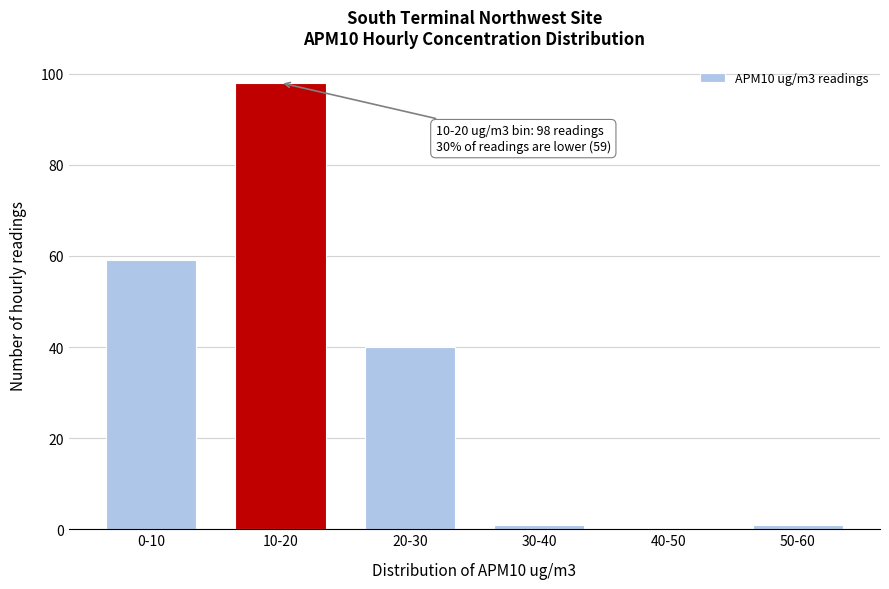

Reading left to right, extract all data points from this chart.

0-10=59	10-20=98	20-30=40	30-40=1	40-50=0	50-60=1